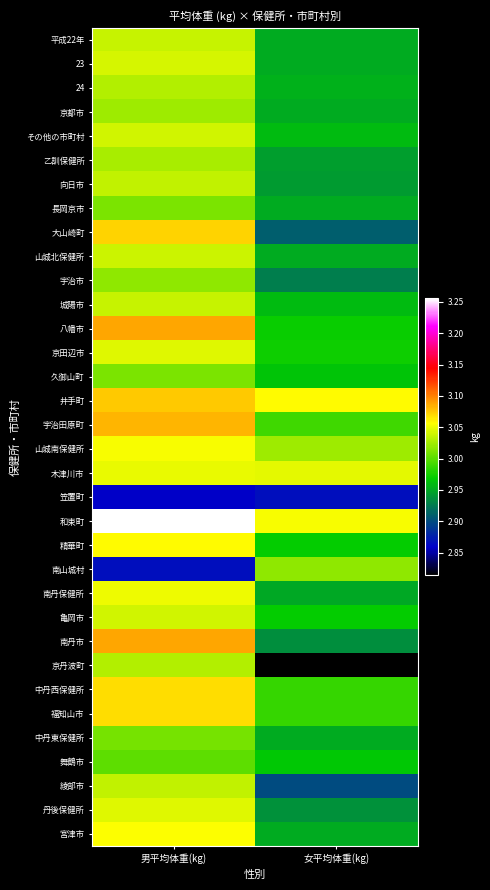

How many categories are shown in the chart?

2